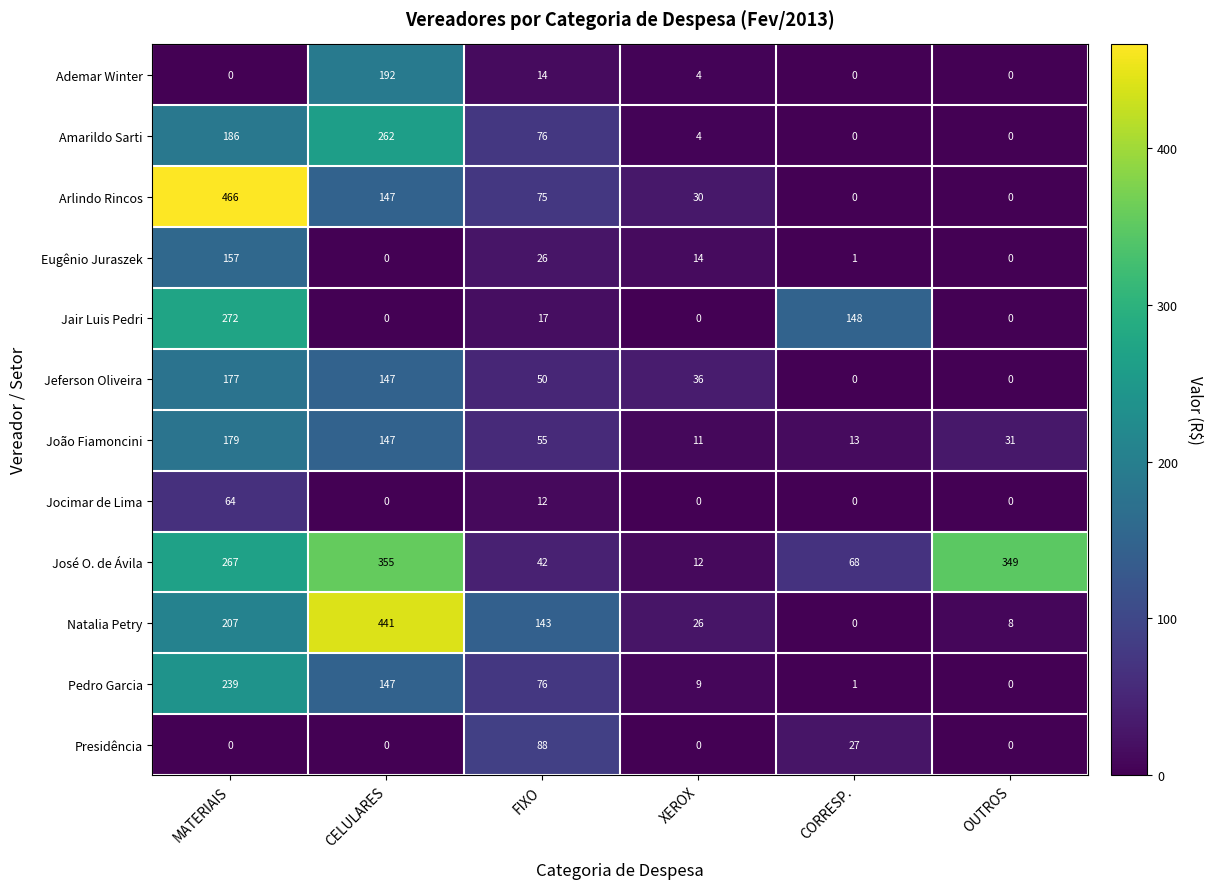

Which category has the highest value in the Presidência series?

FIXO